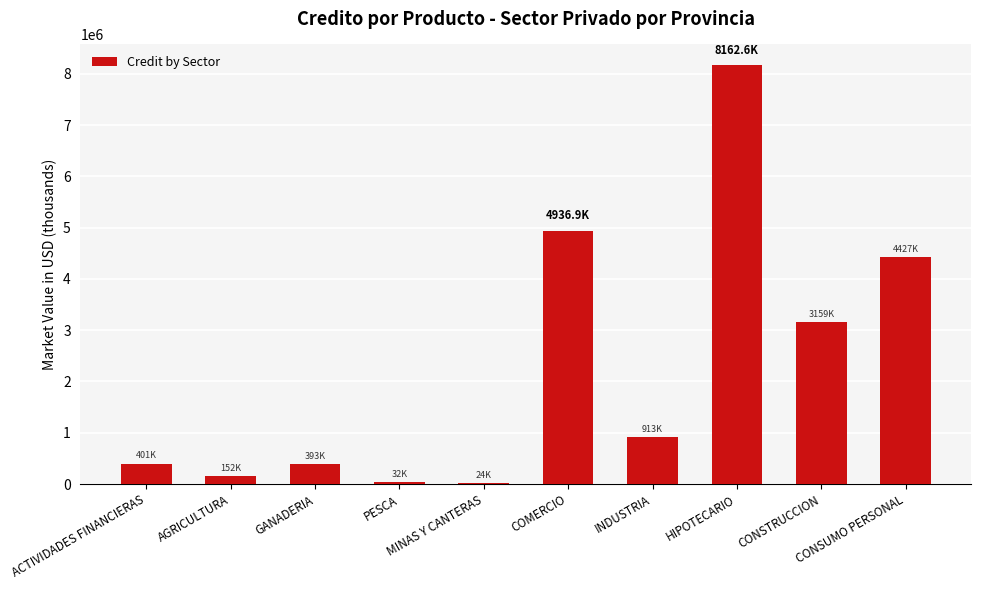

What is the maximum value shown in the chart?

8162598.7